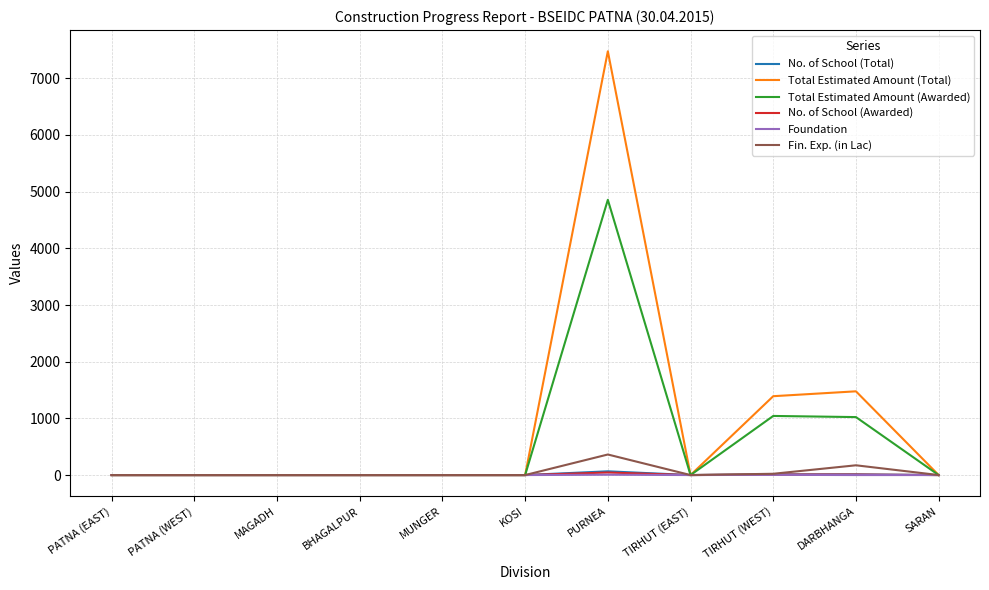

Which series has the largest range (max minus min)?

Total Estimated Amount (Total)